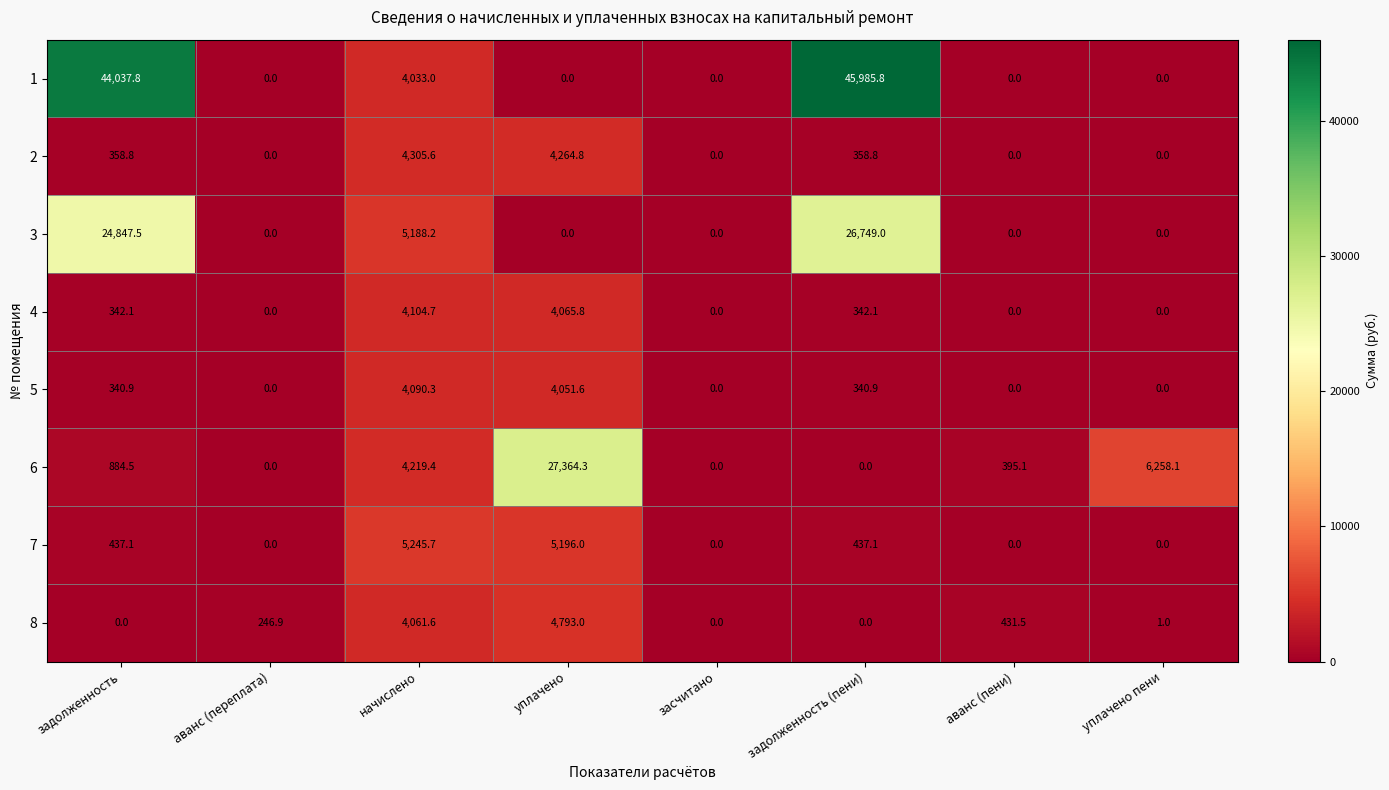

Which series has the largest total across all categories?

1